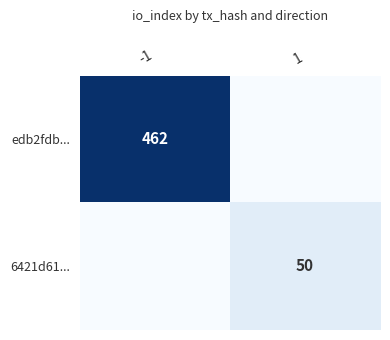

Which series has the widest spread of values?

edb2fdb...